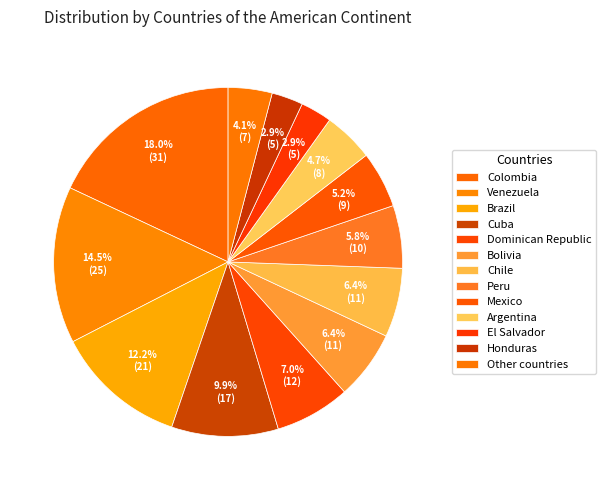

Is it true that Honduras is 3% of the pie?

True